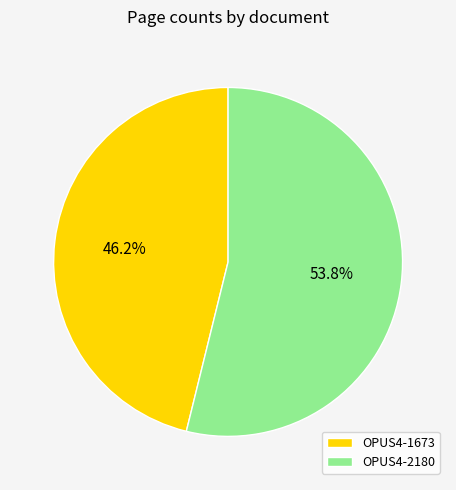

To the nearest percent, what is the average slice percentage?

50%